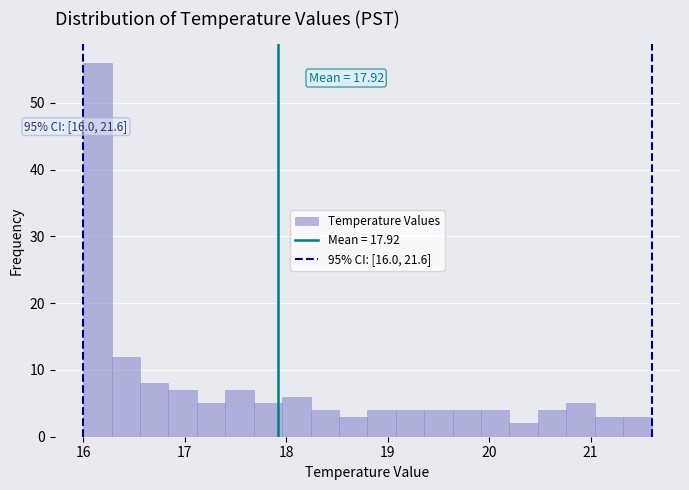

Read against the x-axis, roughly where is the centre of the tallest bar?

16.1